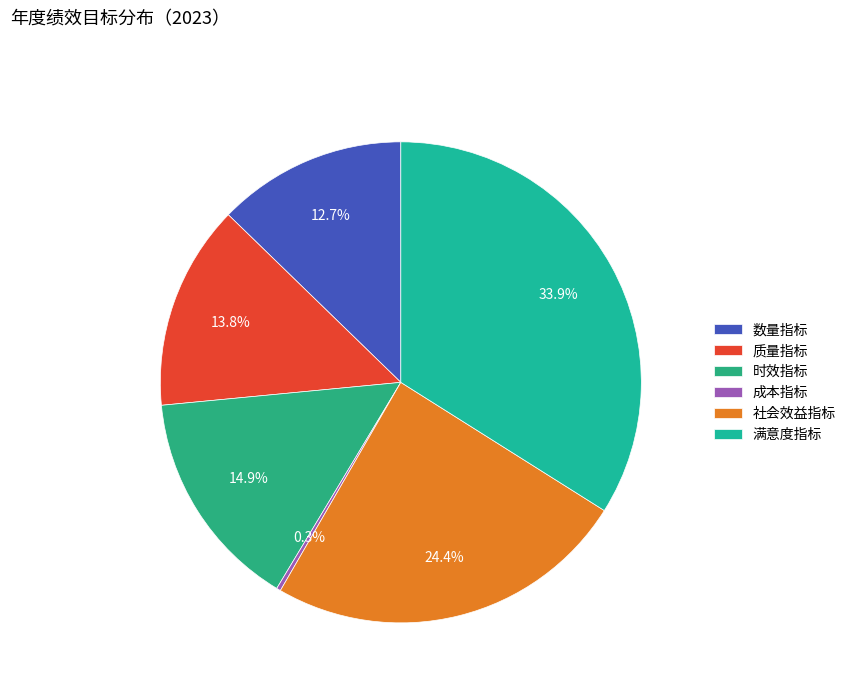

Rank the categories by value from lowest to highest.

成本指标, 数量指标, 质量指标, 时效指标, 社会效益指标, 满意度指标